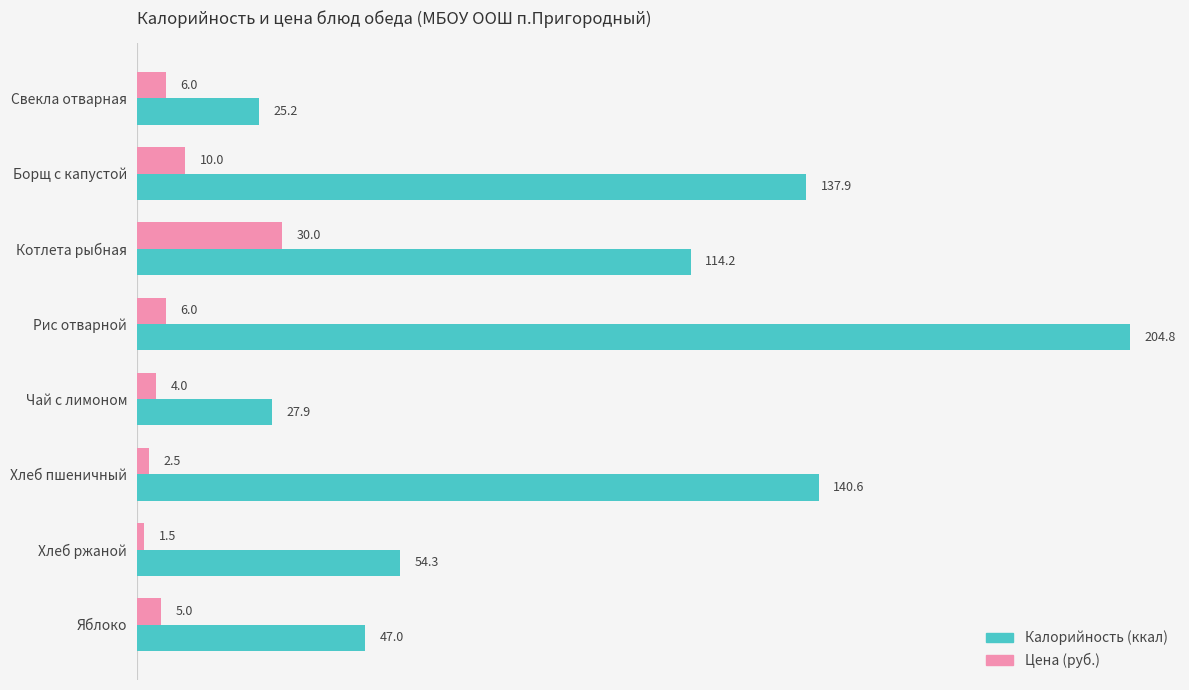

List the series in order of their overall mean, lowest first.

Цена (руб.), Калорийность (ккал)